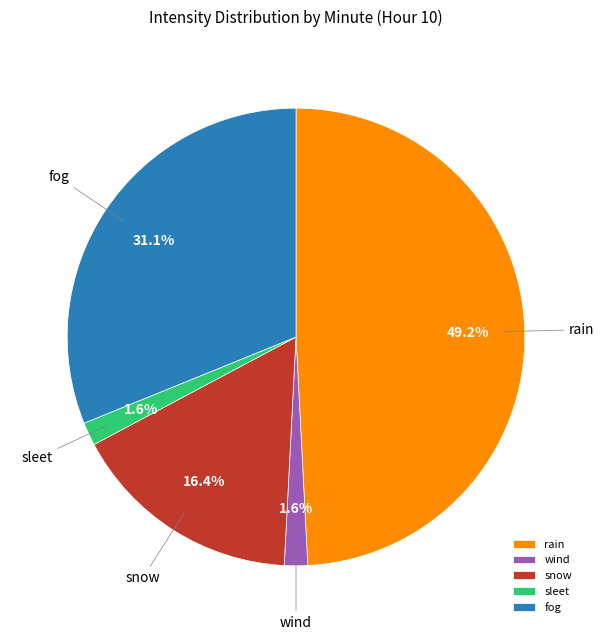

Count the number of slices in the pie.

5